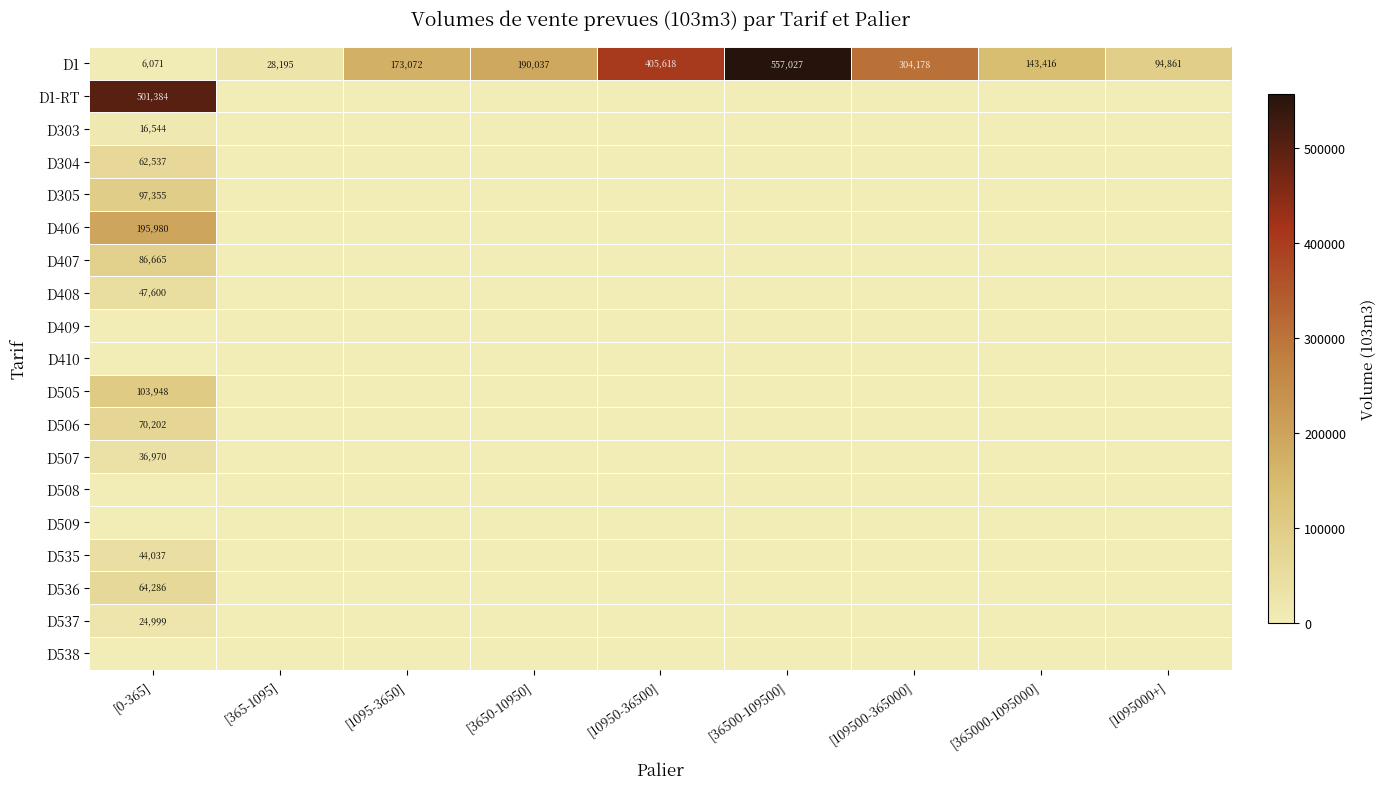

At which label does D1 reach its peak?

[36500-109500]